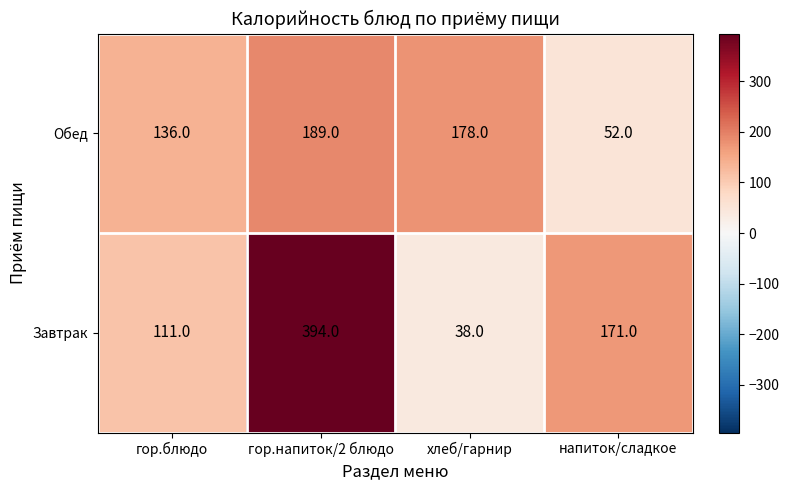

The value of Завтрак at хлеб/гарнир is 38. True or false?

True